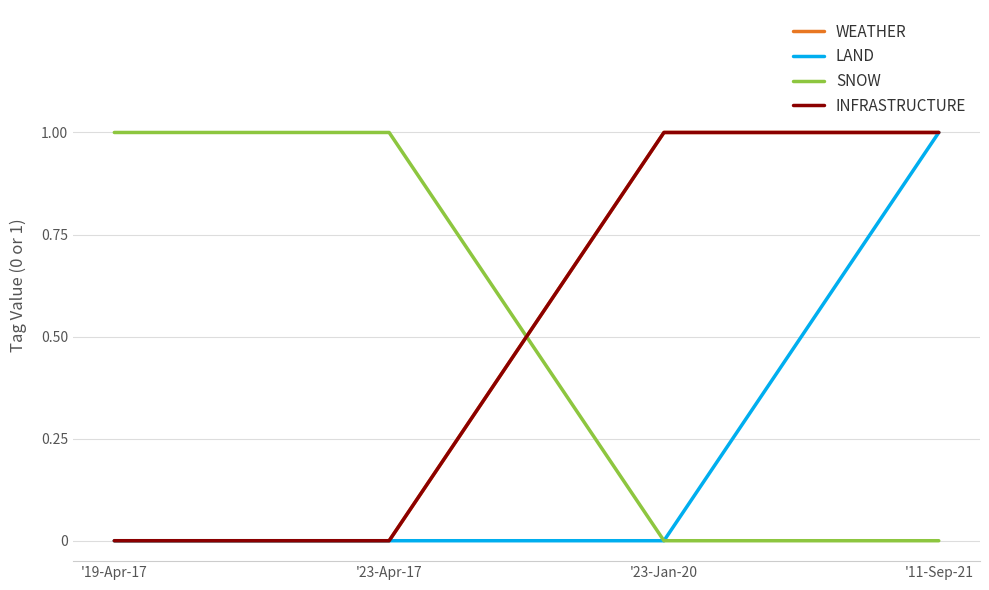

Does the chart have visible grid lines?

Yes